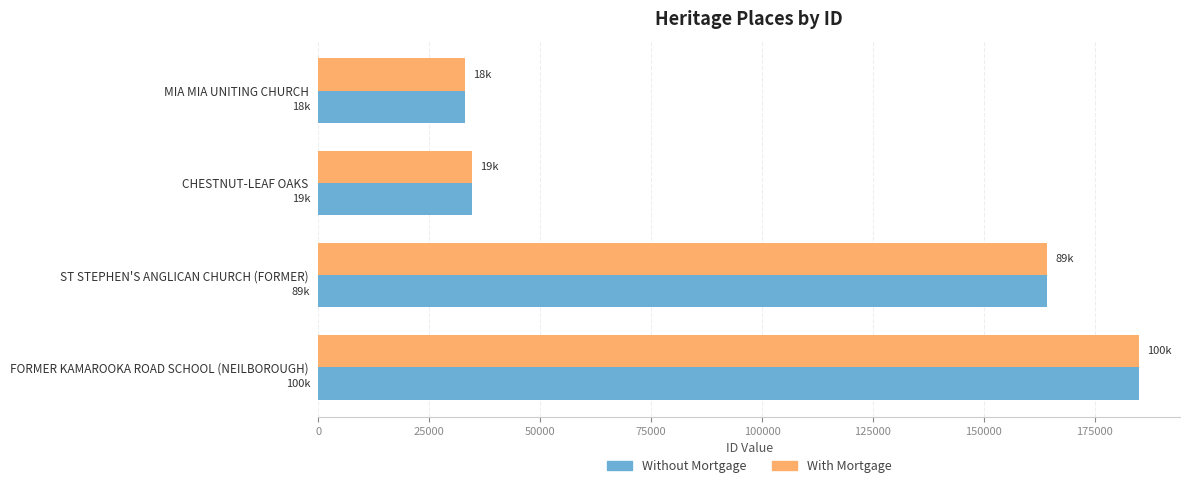

What is the average value of the Without Mortgage series?

104215